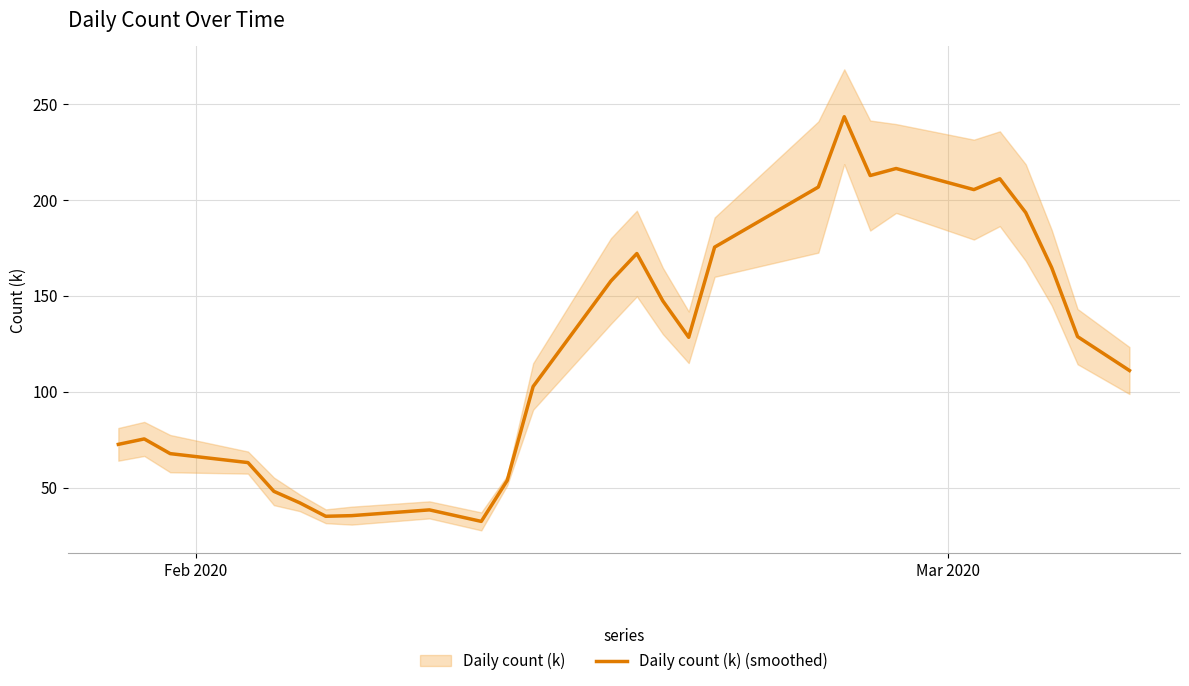

What is the highest value of the Daily count (k) (smoothed) series?

243.3